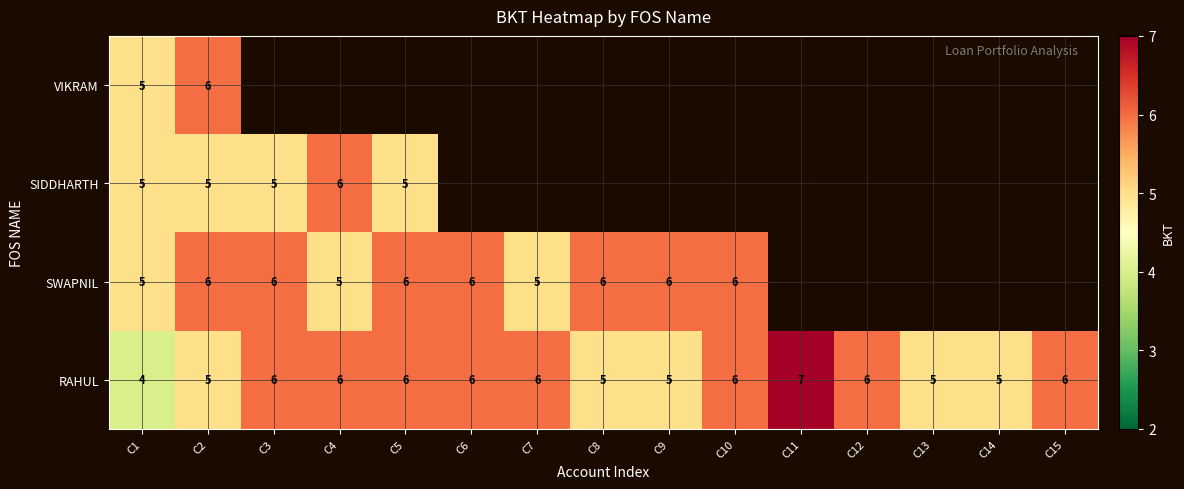

Is it true that RAHUL equals 3 at C7?

False